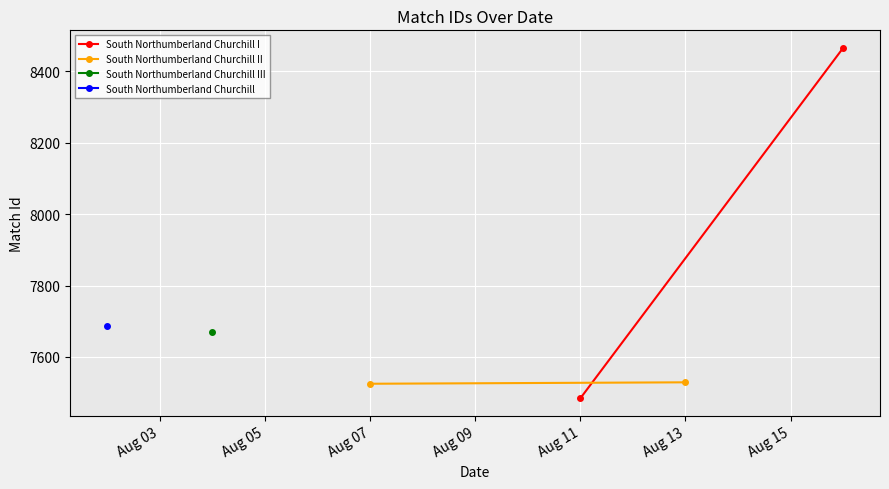

What is the sum of all South Northumberland Churchill II values?

15054